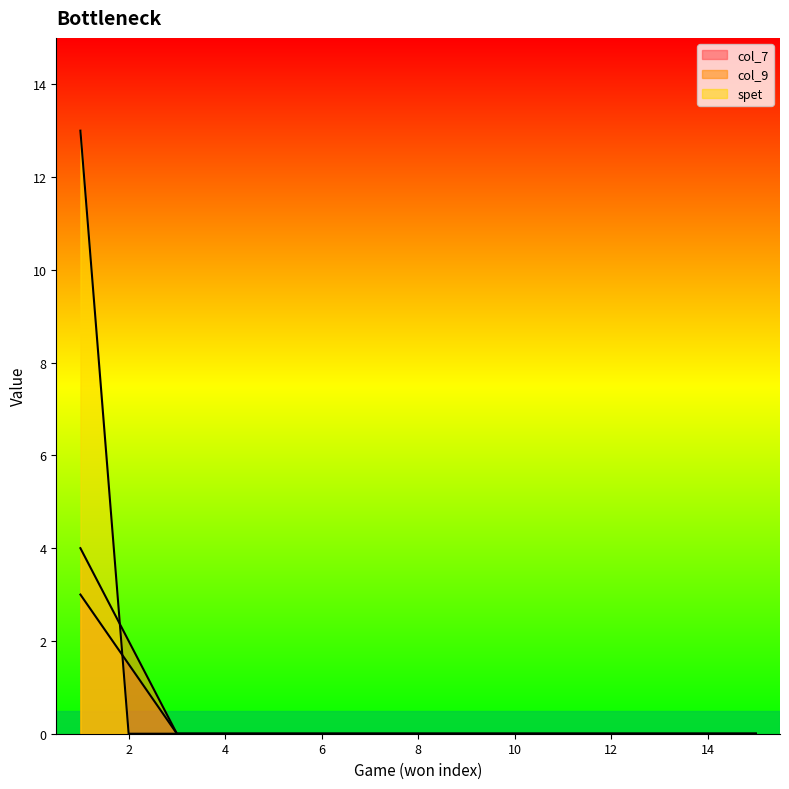

How many times do spet and col_7 cross each other?

1